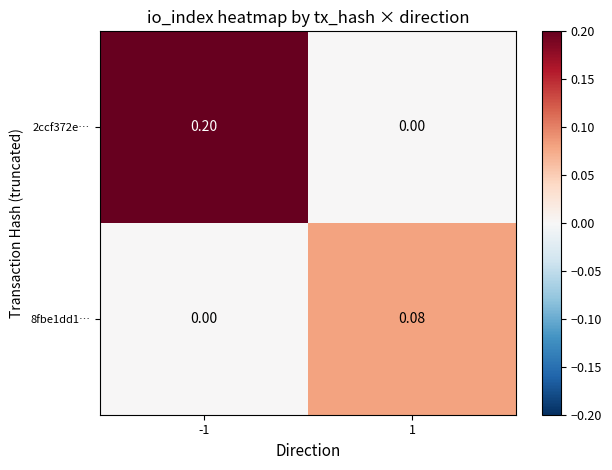

Rank the series at 1 from lowest to highest value.

2ccf372e…, 8fbe1dd1…